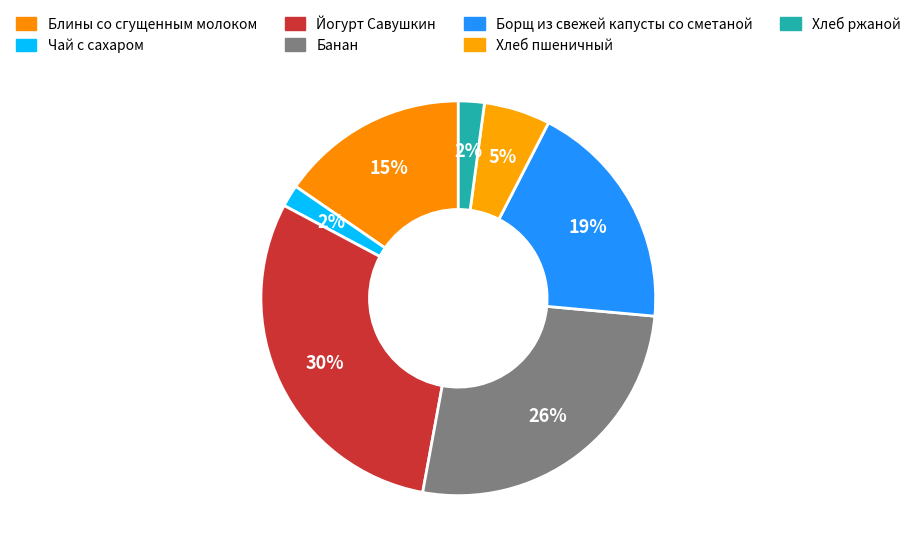

How many segments does this pie chart have?

7